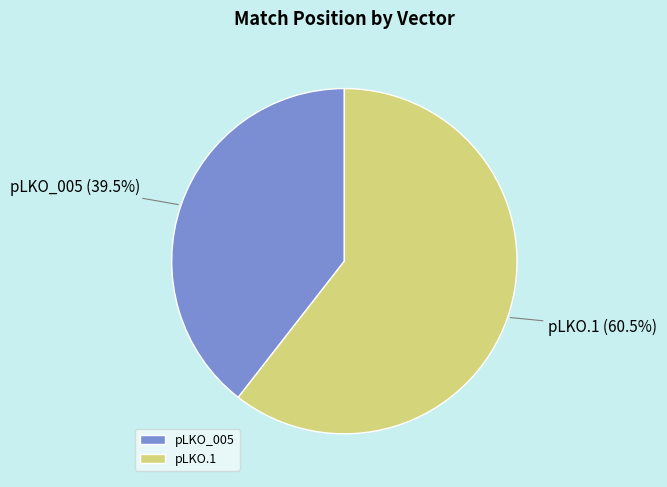

Which slice represents more than half of the pie?

pLKO.1